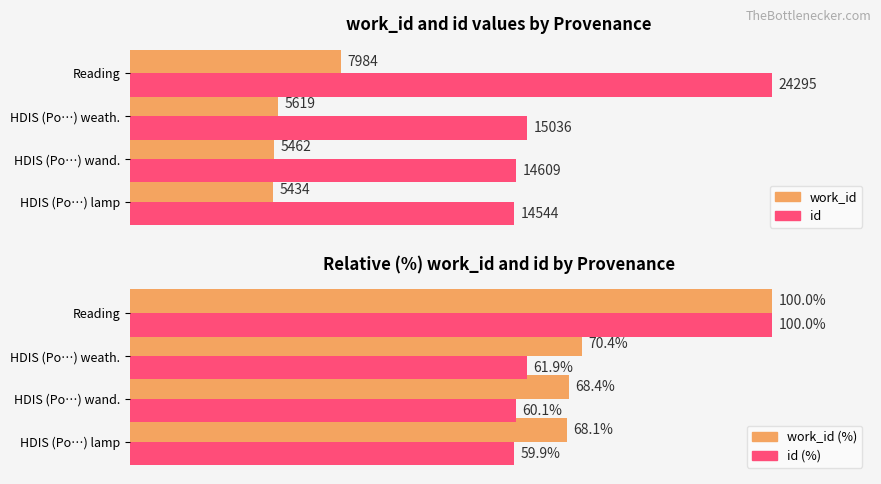

Reading right to left, what are all the values shown in this chart?

work_id: 7984.0	5619.0	5462.0	5434.0
id: 24295.0	15036.0	14609.0	14544.0
work_id (%): 100.0	70.4	68.4	68.1
id (%): 100.0	61.9	60.1	59.9